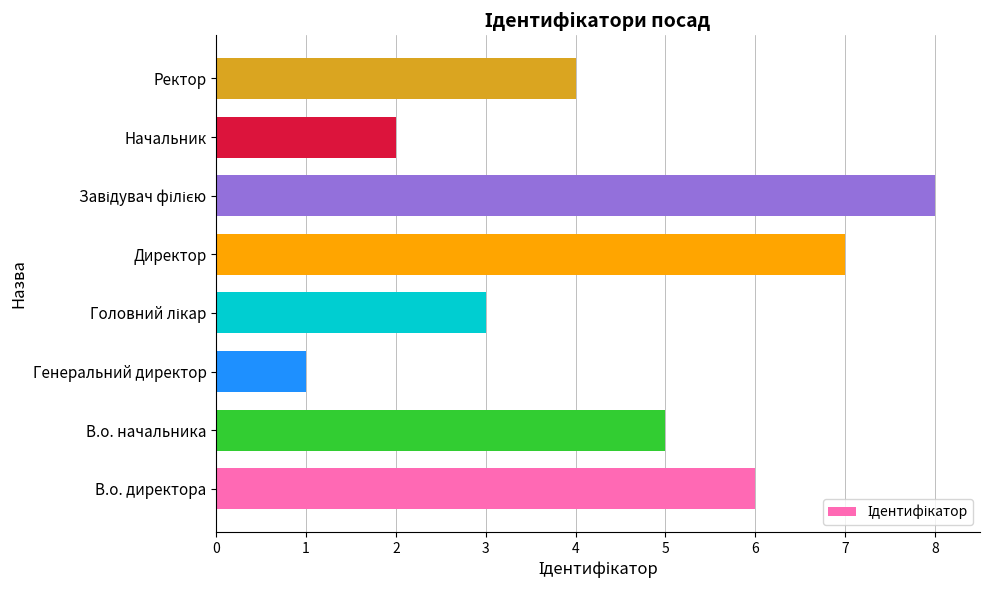

What is the smallest value displayed?

1